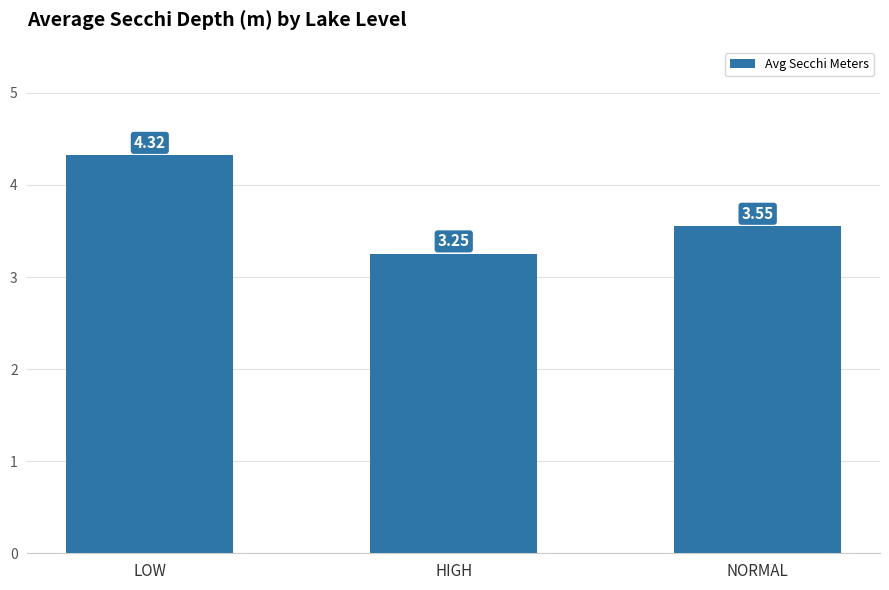

Rank the categories by value from lowest to highest.

HIGH, NORMAL, LOW